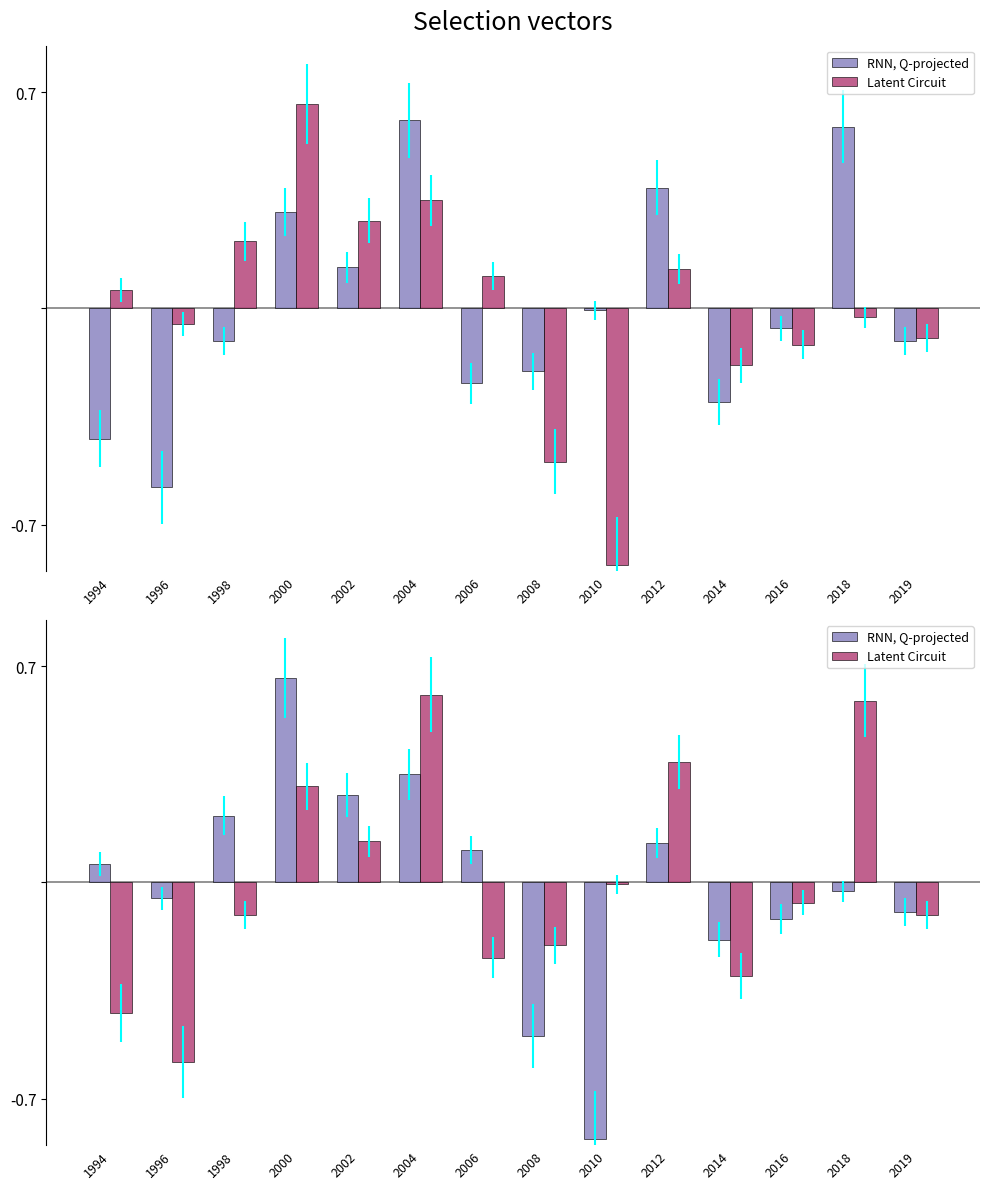

How many values in the Latent Circuit series exceed 0?

5